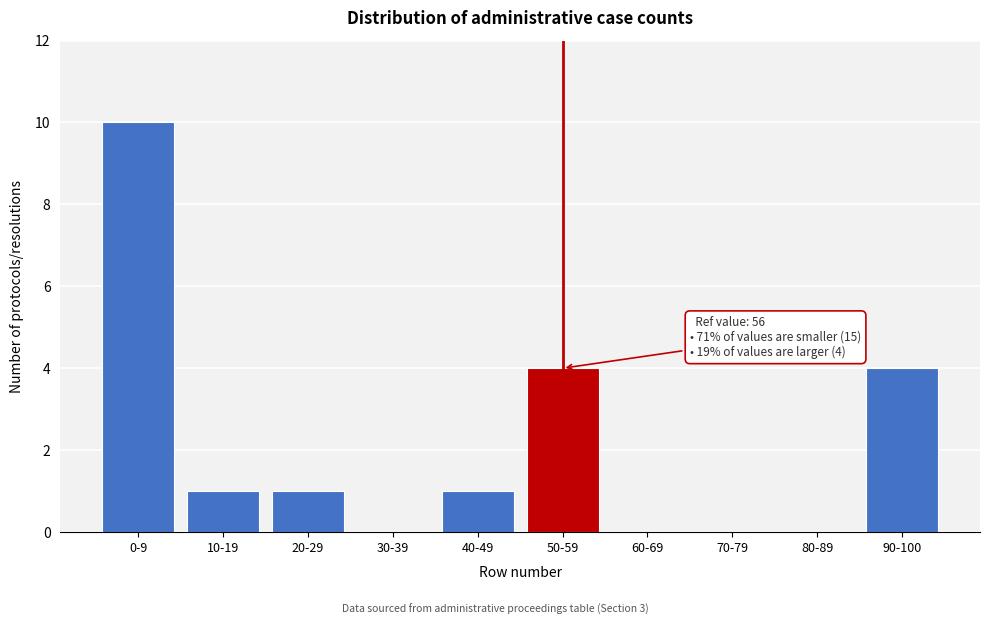

Reading right to left, list all the values displayed in this chart.

90-100=4	80-89=0	70-79=0	60-69=0	50-59=4	40-49=1	30-39=0	20-29=1	10-19=1	0-9=10